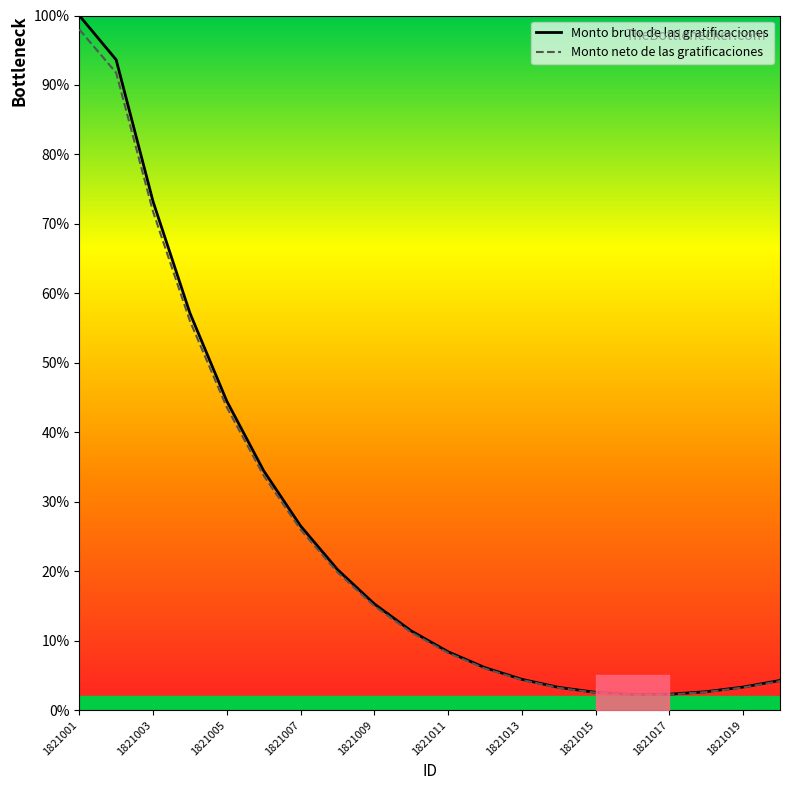

What is the lowest value of the Monto neto de las gratificaciones series?

2.2